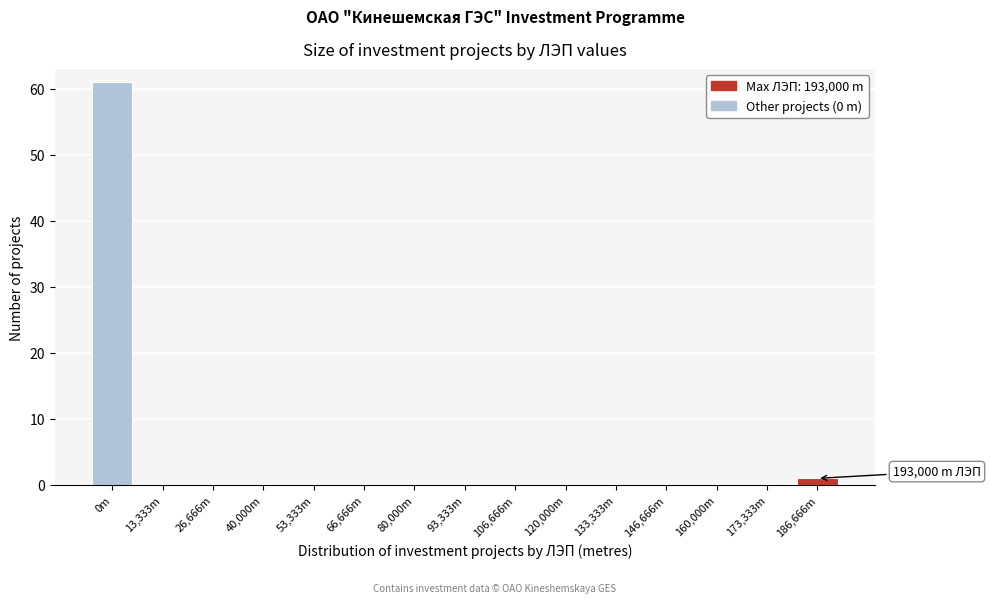

Reading right to left, list all the values displayed in this chart.

186,666m=1	173,333m=0	160,000m=0	146,666m=0	133,333m=0	120,000m=0	106,666m=0	93,333m=0	80,000m=0	66,666m=0	53,333m=0	40,000m=0	26,666m=0	13,333m=0	0m=61